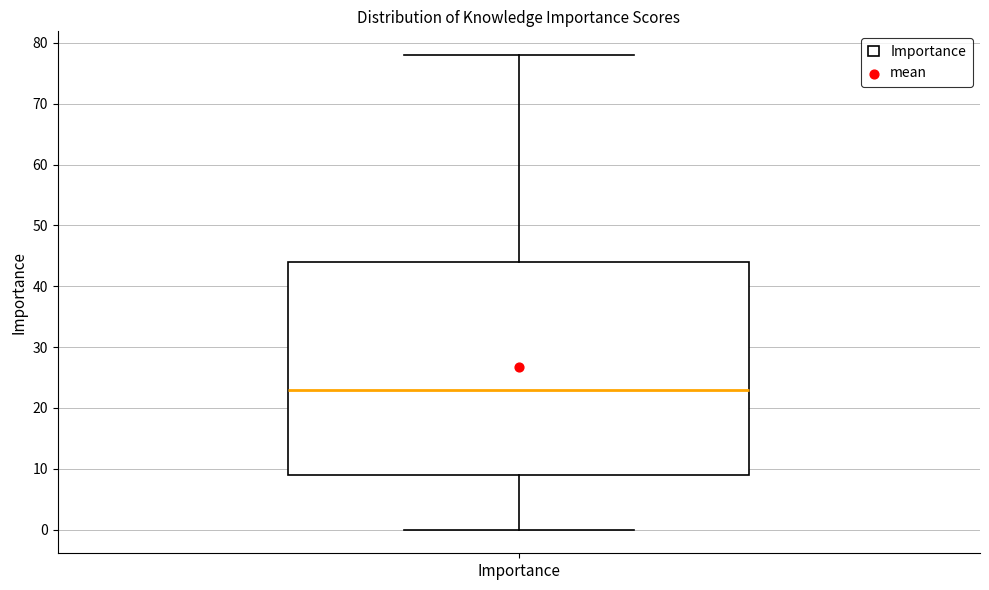

Transcribe this box plot: give where the median line is, the range the box spans, and where the two whiskers end, as read against the y-axis. The values are not printed on the chart, so give them approximately, as read against the axis.

median 23, box 9 to 44, whiskers 0 to 78